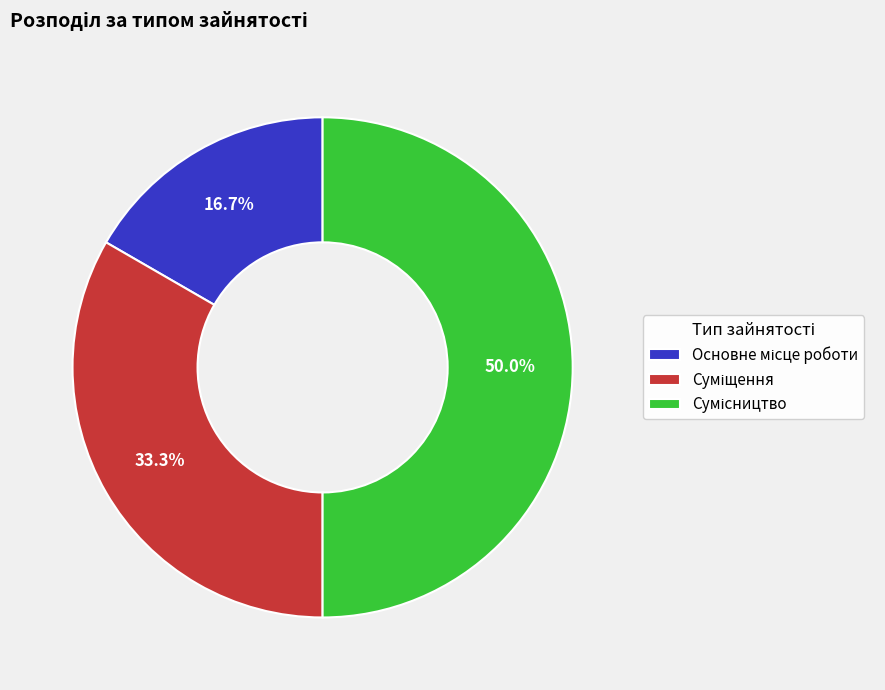

Is Сумісництво the majority of the pie?

No